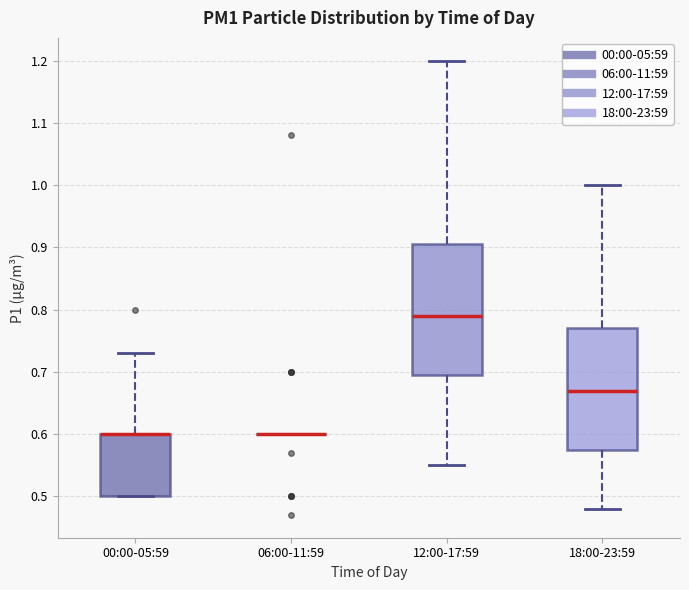

Reading left to right, transcribe this box plot: for each box, give where its median line is, the range the box spans, and where its two whiskers end, as read against the y-axis. The values are not printed on the chart, so give them approximately, as read against the axis.

00:00-05:59: median 0.60 (drawn on the box's upper edge), box 0.50 to 0.60, whiskers 0.50 to 0.73
06:00-11:59: box collapsed to a line at 0.60, whiskers 0.60 to 0.60
12:00-17:59: median 0.79, box 0.70 to 0.91, whiskers 0.55 to 1.20
18:00-23:59: median 0.67, box 0.58 to 0.77, whiskers 0.48 to 1.00